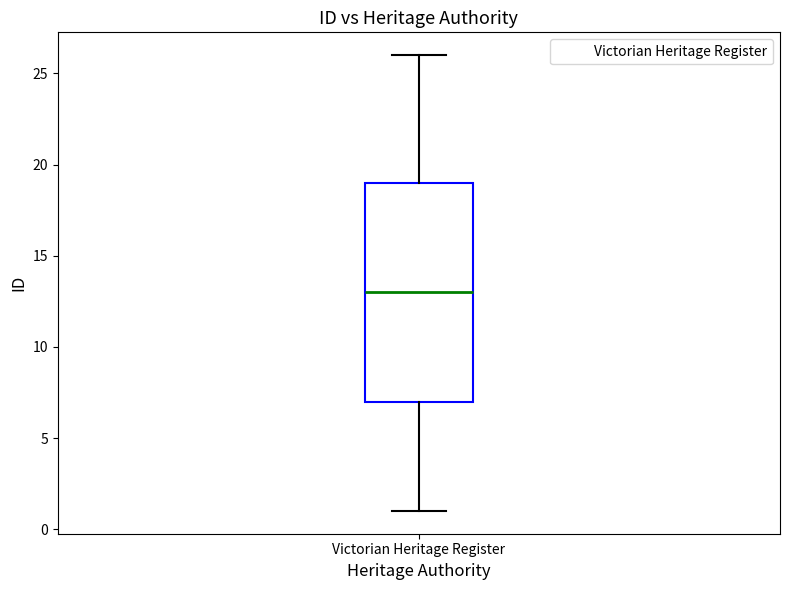

Where does the upper whisker of the box for Victorian Heritage Register end on the y-axis? The values are not printed on the chart, so give them approximately, as read against the axis.

26